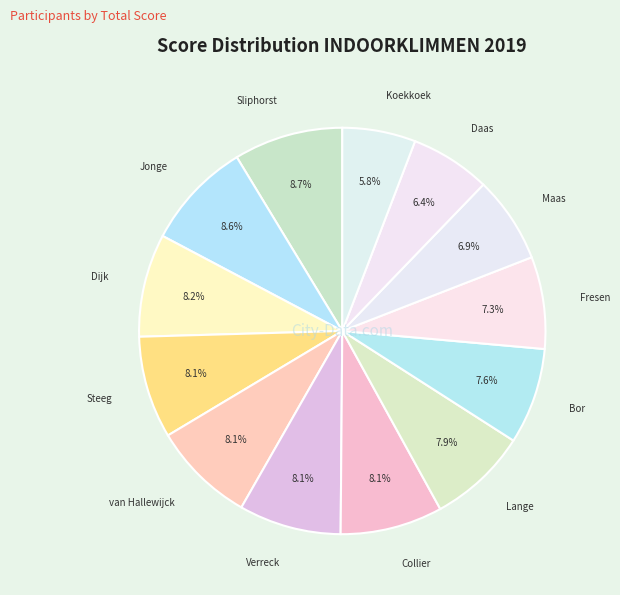

What is the ratio of the value at Koekkoek to the value at Dijk?

0.7